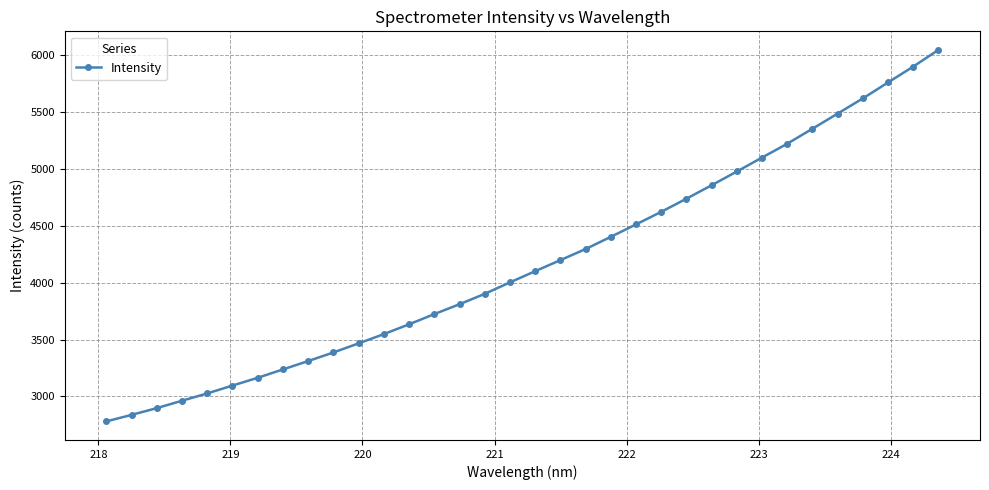

What is the sum of all values?

141979.6